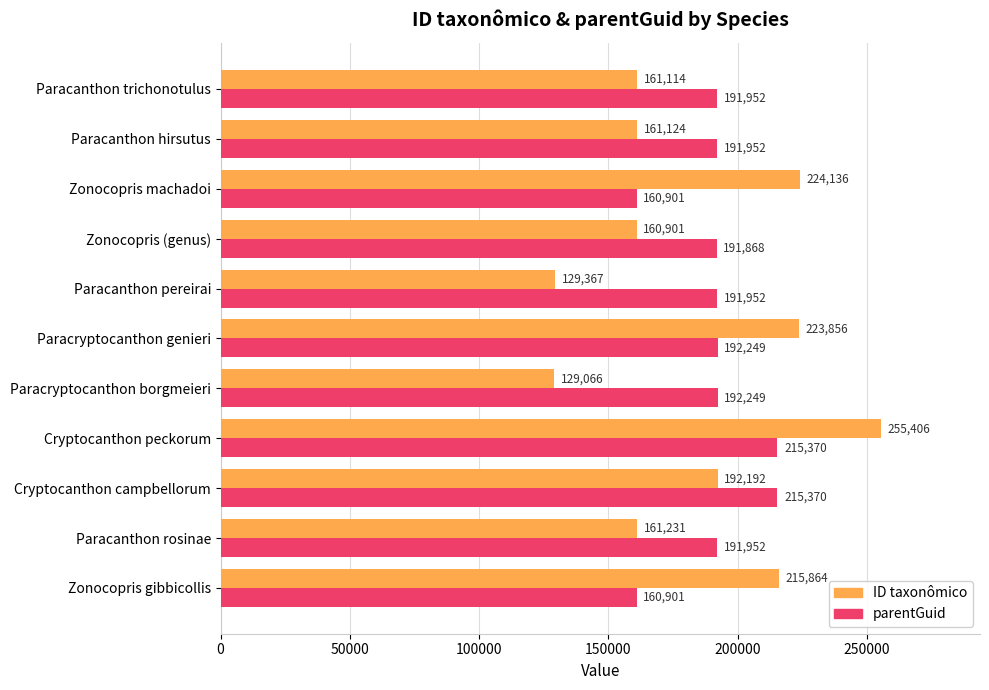

What is the maximum value shown in the chart?

255406